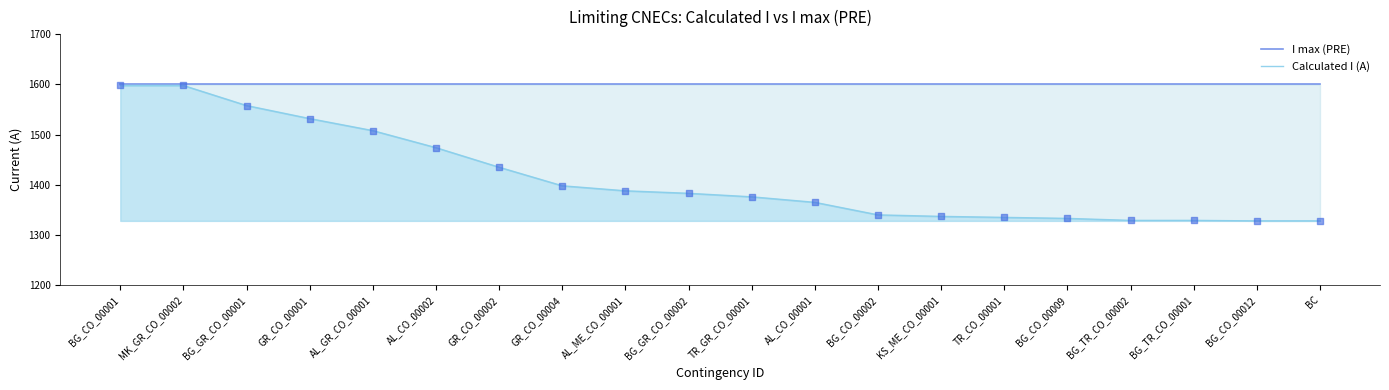

At how many categories does at least one series exceed 1459?

20